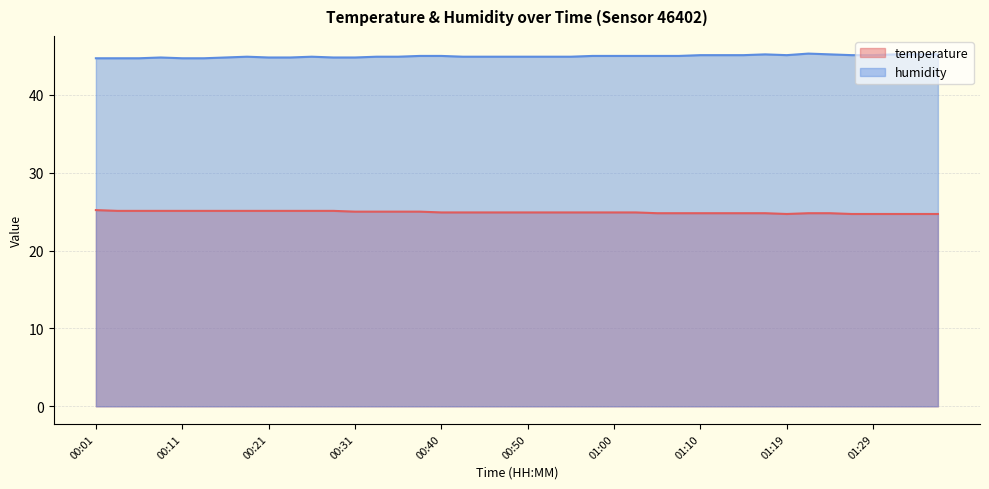

How many temperature values are between 24 and 25?

28